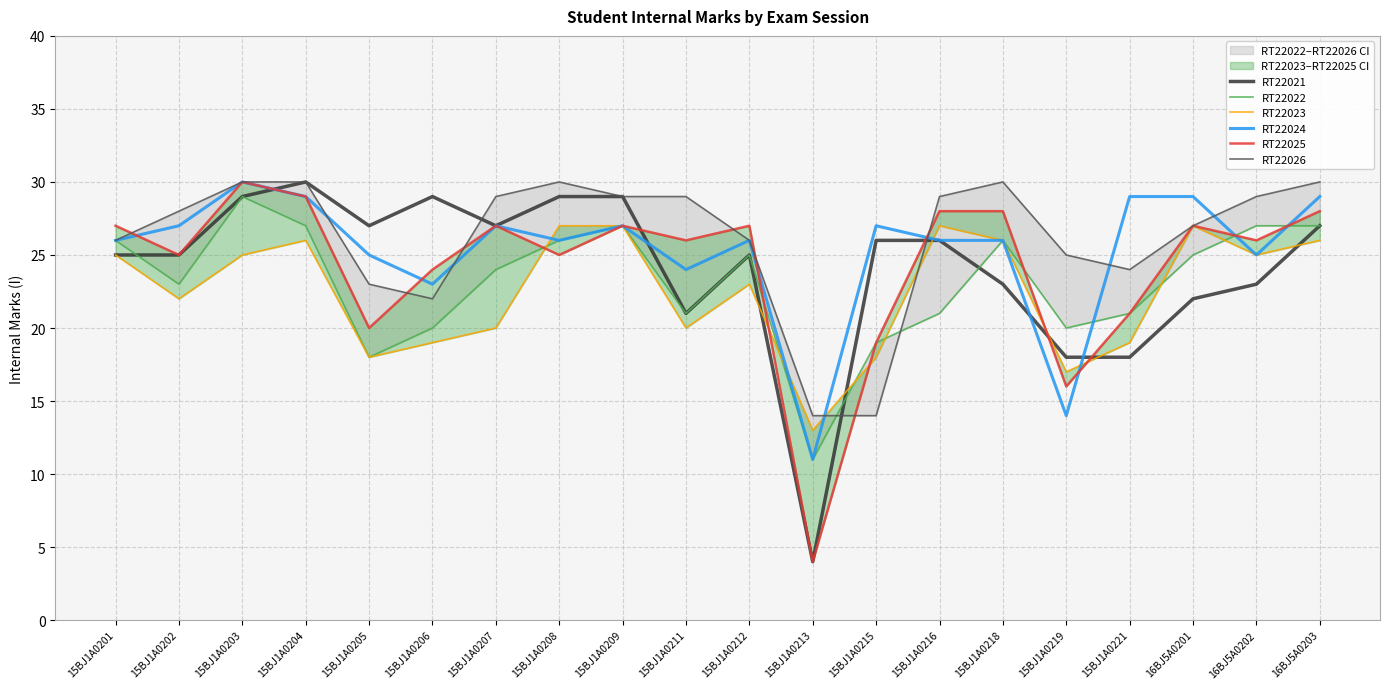

What is the label of the 2nd point from the left?

15BJ1A0202